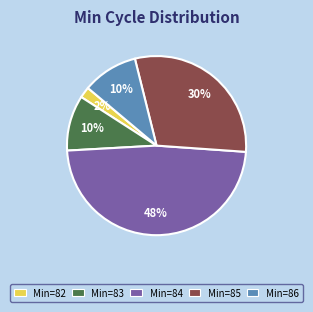

Is there any slice that represents more than half of the pie?

No